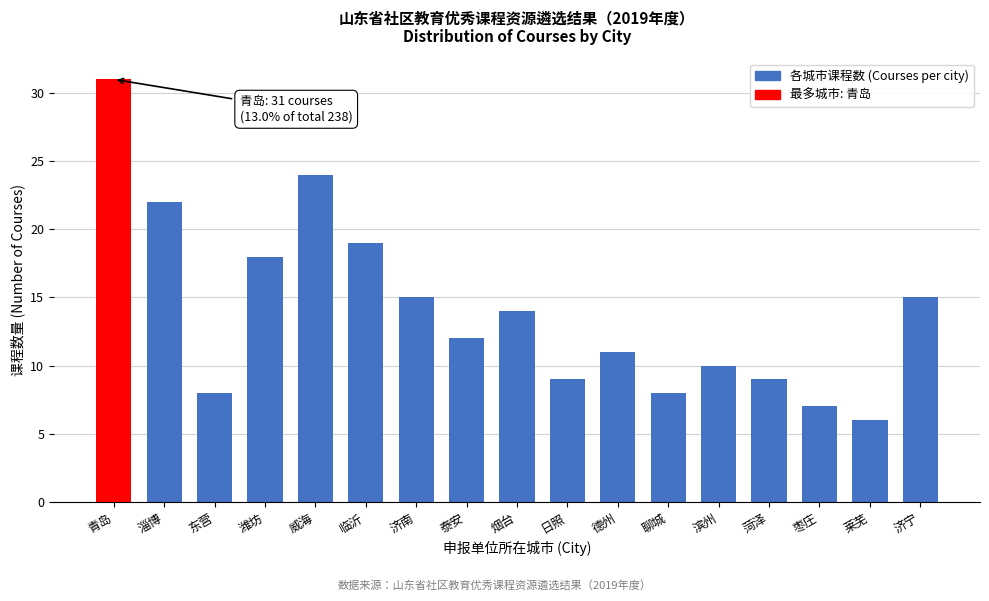

Reading left to right, extract all data points from this chart.

青岛=31	淄博=22	东营=8	潍坊=18	威海=24	临沂=19	济南=15	泰安=12	烟台=14	日照=9	德州=11	聊城=8	滨州=10	菏泽=9	枣庄=7	莱芜=6	济宁=15